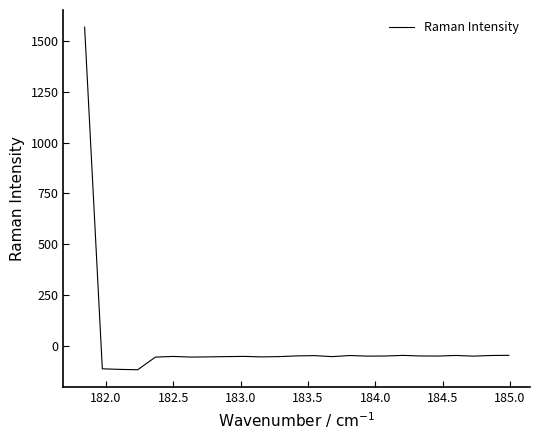

What is the minimum value shown in the chart?

-119.4